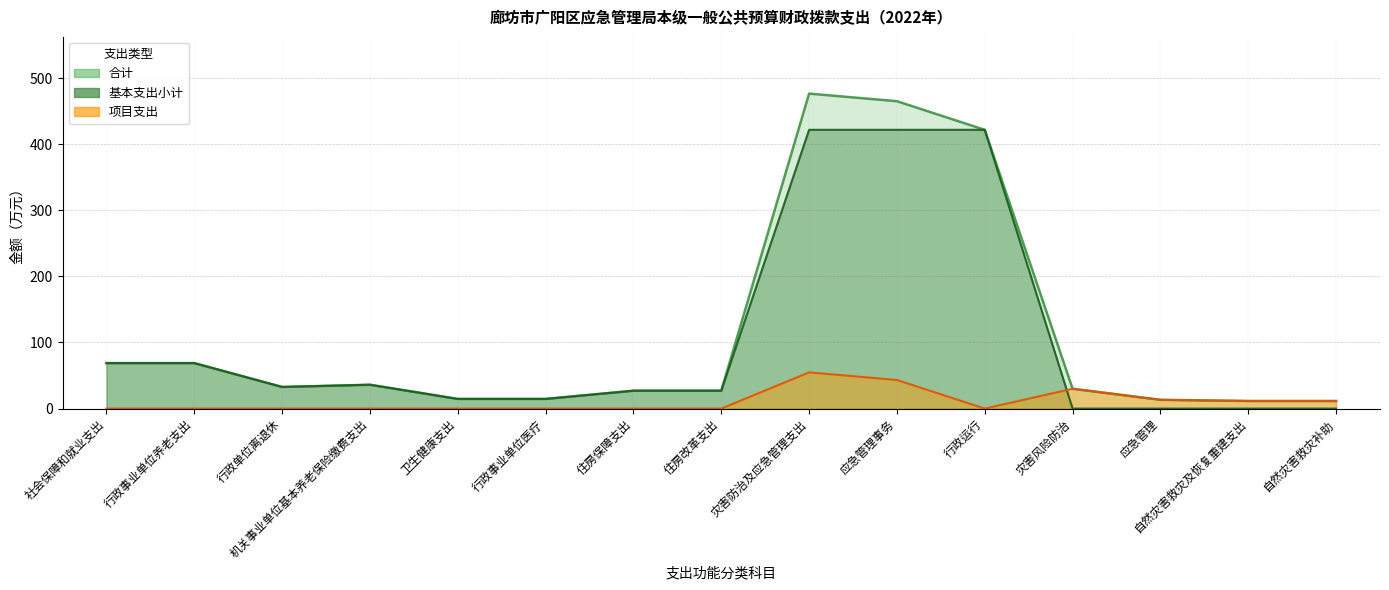

In 基本支出小计, how many points are higher than both neighbors (excluding endpoints)?

1